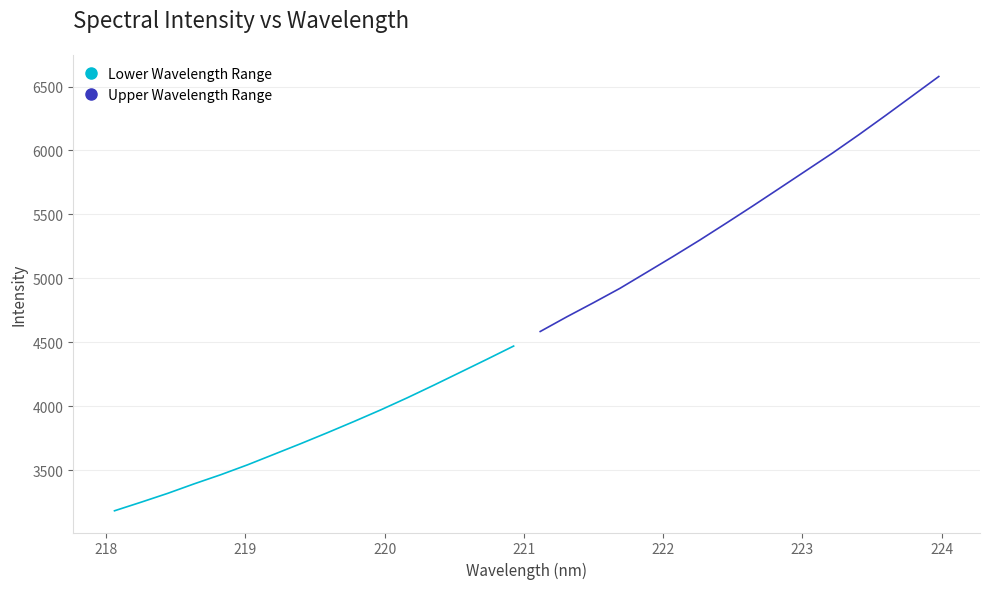

How many lines are shown in the chart?

2